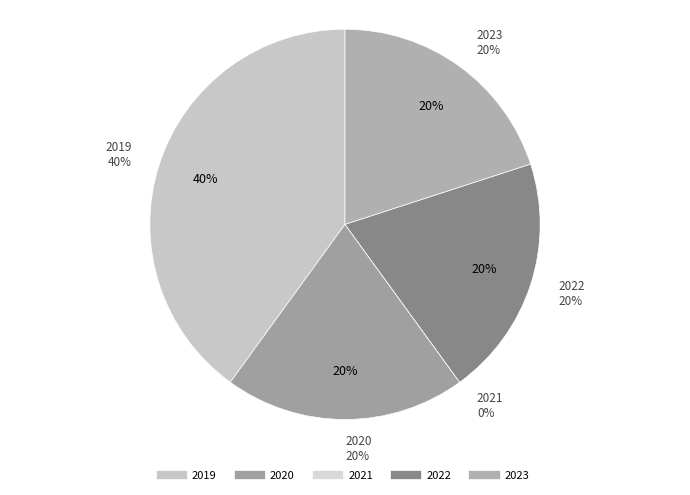

Approximately how many times larger is the value at 2023 compared to 2019?

0.5